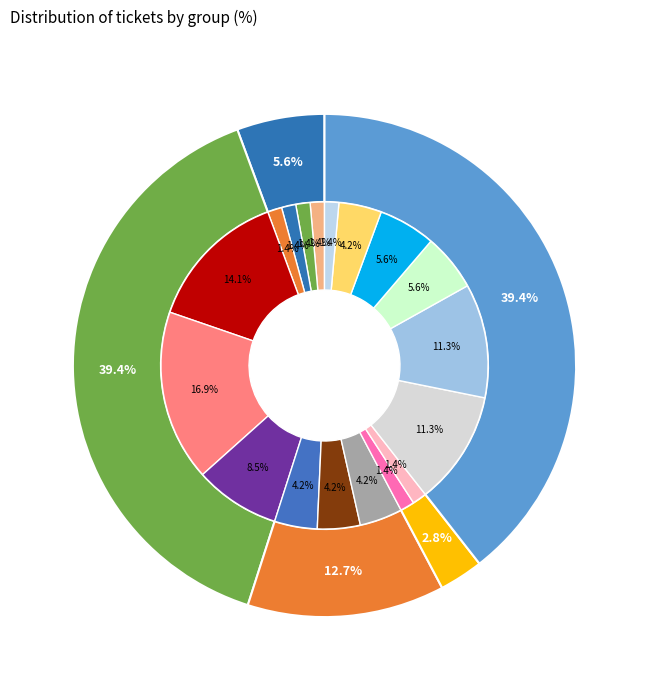

Is there a majority slice in this chart?

No